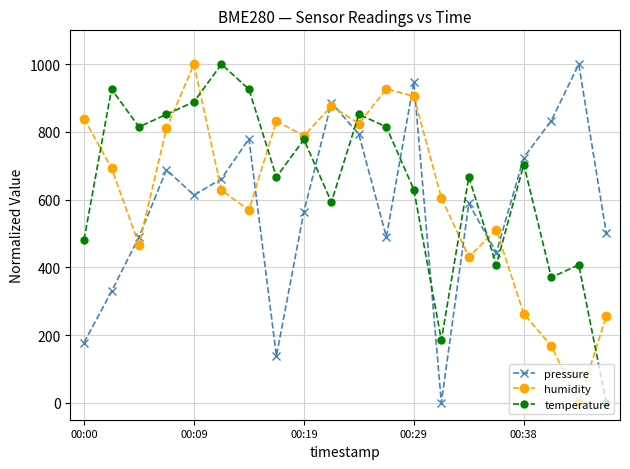

What is the value of the pressure point at the 5th from the left?

613.2